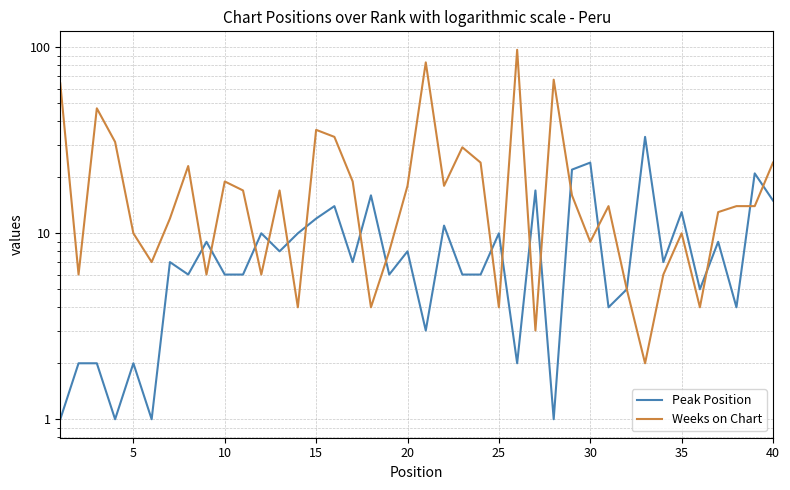

Which series has the widest spread of values?

Weeks on Chart